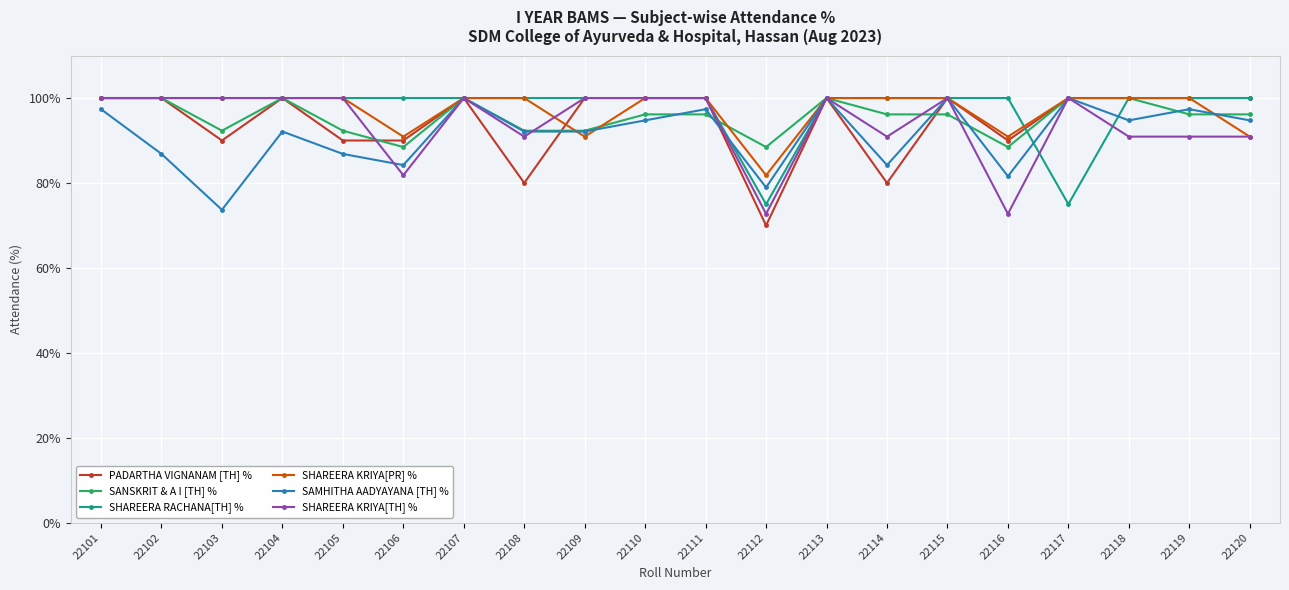

At which category does SAMHITHA AADYAYANA [TH] % reach its first local valley?

22103